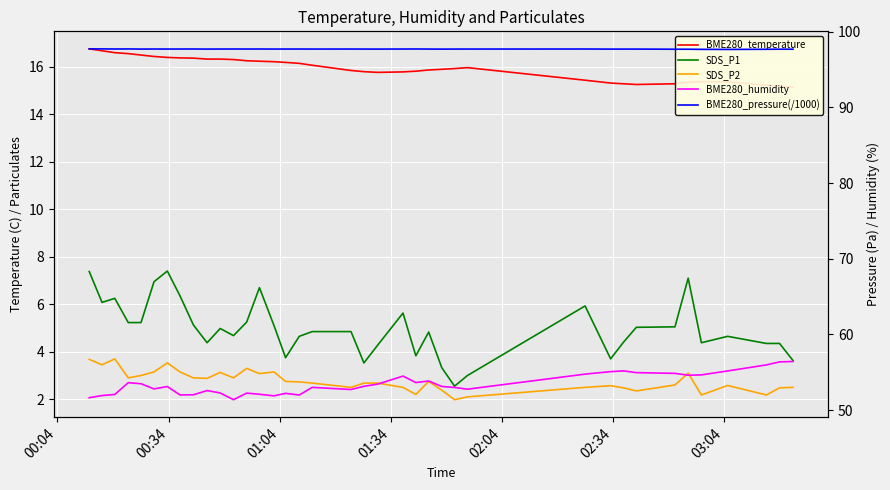

True or false: BME280_pressure(/1000) and BME280_temperature intersect in this chart.

False